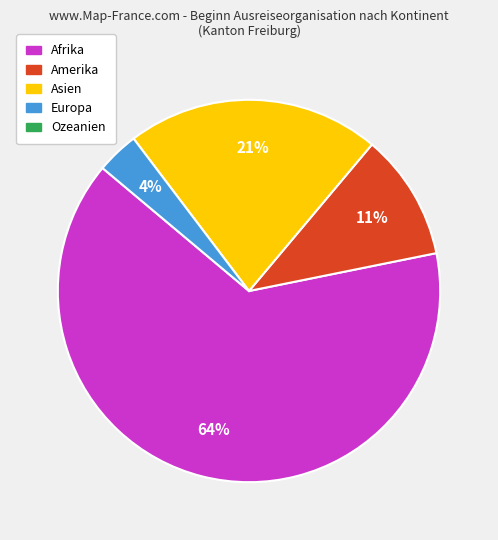

Is there a majority slice in this chart?

Yes